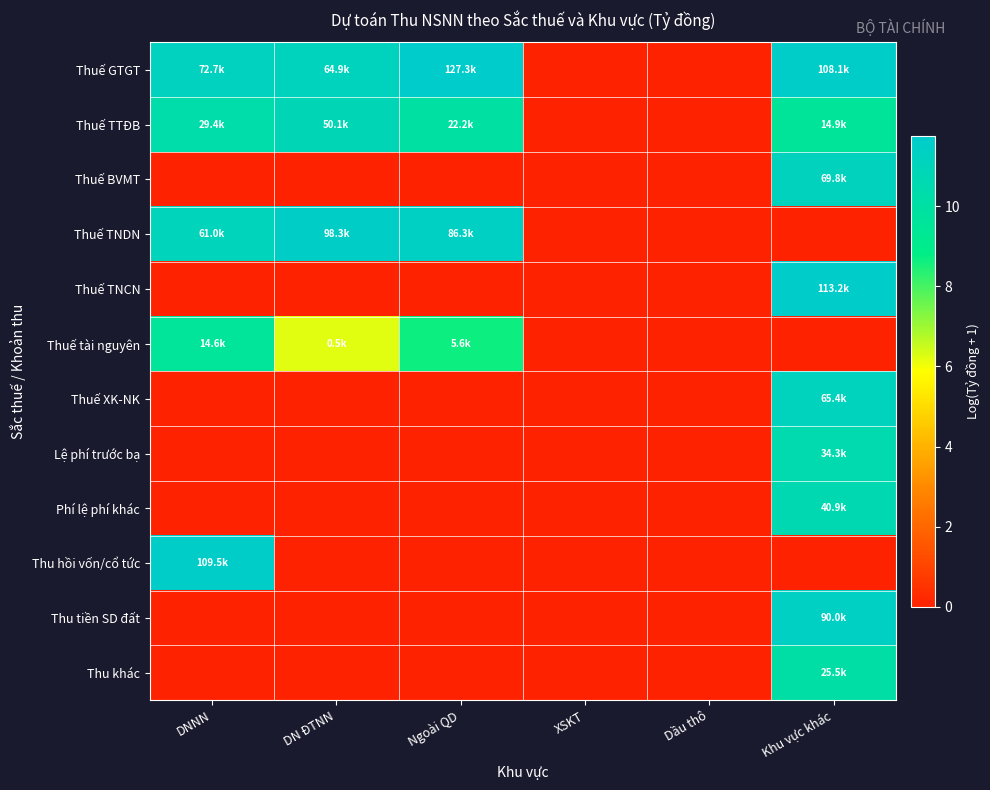

Which series has the largest range (max minus min)?

Thuế GTGT